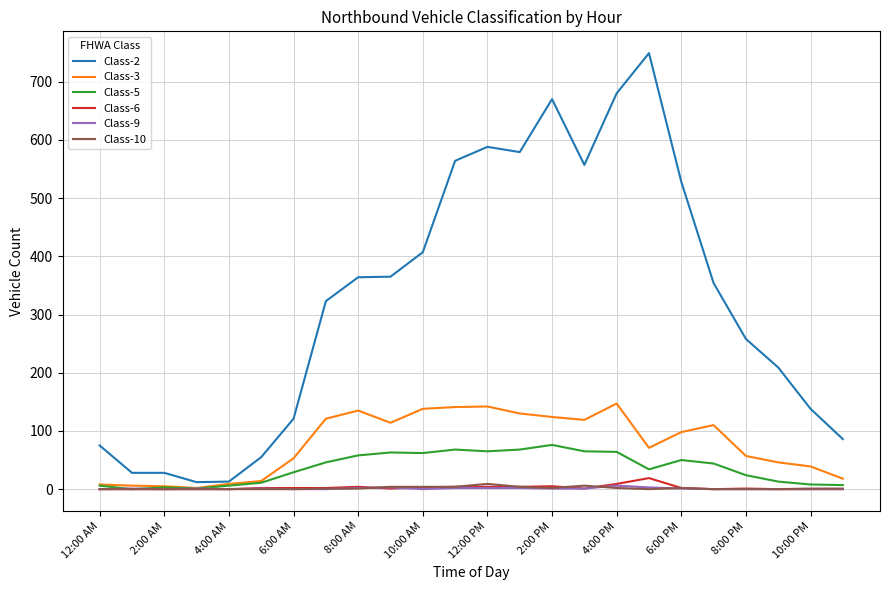

Which series has the largest range (max minus min)?

Class-2